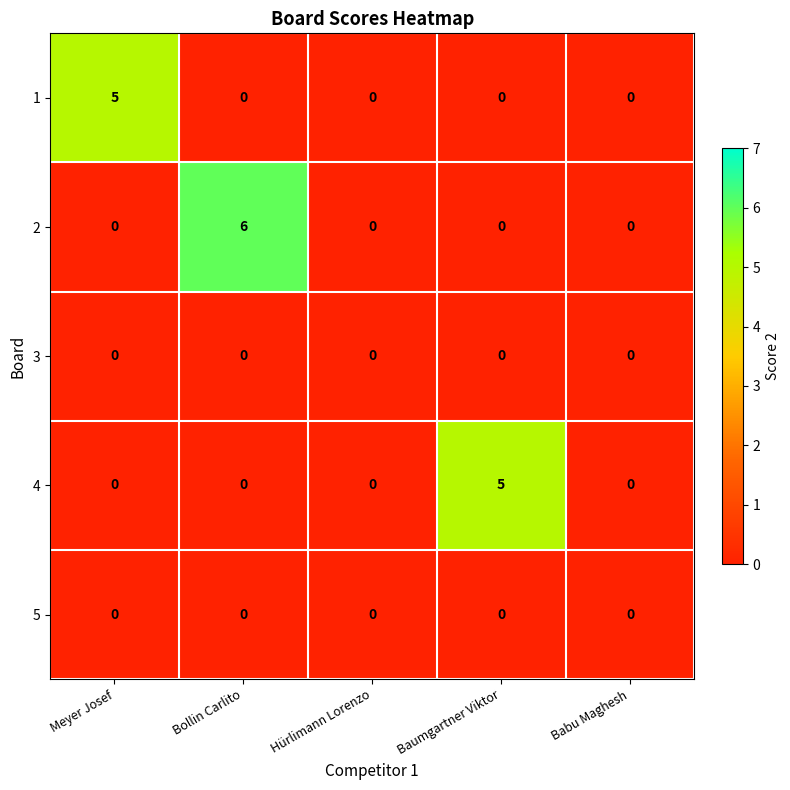

Reading left to right, what are all the values shown in this chart?

1: Meyer Josef=5	Bollin Carlito=0	Hürlimann Lorenzo=0	Baumgartner Viktor=0	Babu Maghesh=0
2: Meyer Josef=0	Bollin Carlito=6	Hürlimann Lorenzo=0	Baumgartner Viktor=0	Babu Maghesh=0
3: Meyer Josef=0	Bollin Carlito=0	Hürlimann Lorenzo=0	Baumgartner Viktor=0	Babu Maghesh=0
4: Meyer Josef=0	Bollin Carlito=0	Hürlimann Lorenzo=0	Baumgartner Viktor=5	Babu Maghesh=0
5: Meyer Josef=0	Bollin Carlito=0	Hürlimann Lorenzo=0	Baumgartner Viktor=0	Babu Maghesh=0